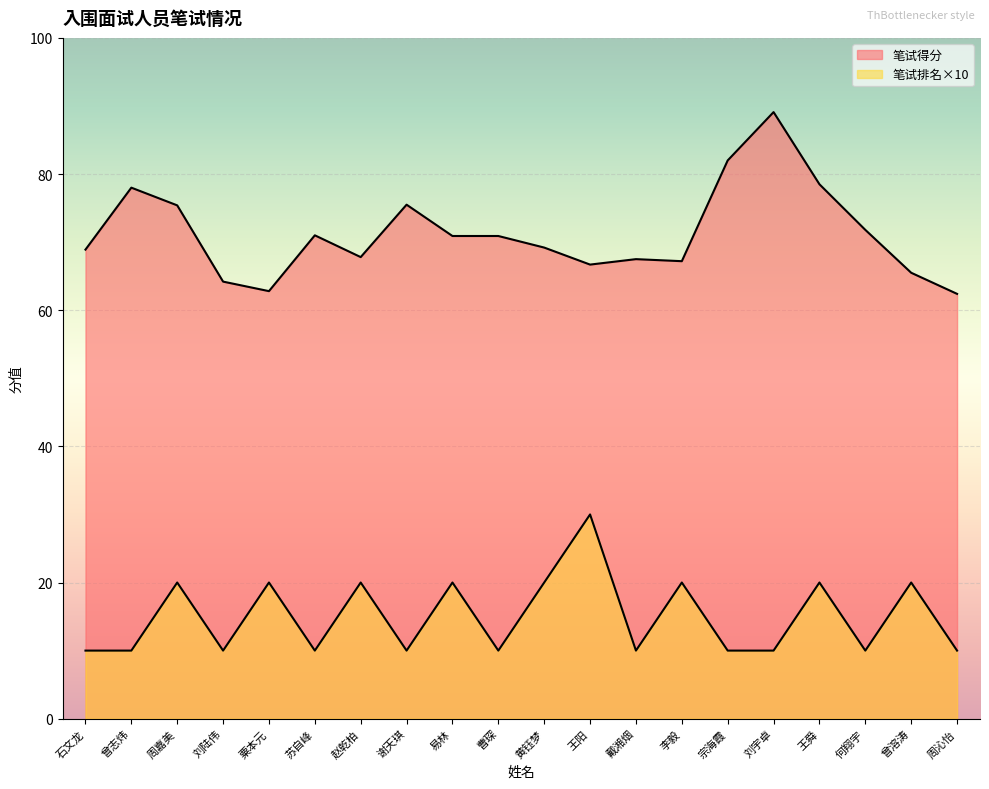

At which label is 笔试得分 closest to 75?

周嘉美